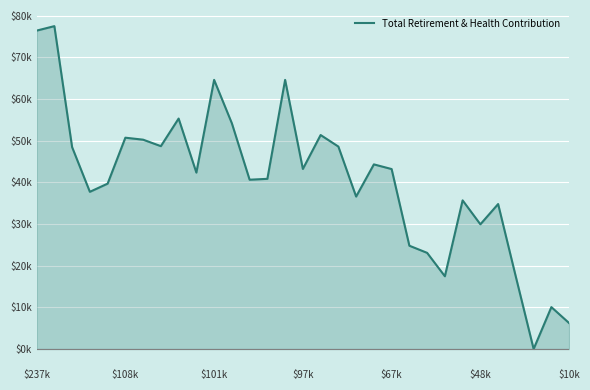

Does the chart have visible grid lines?

Yes